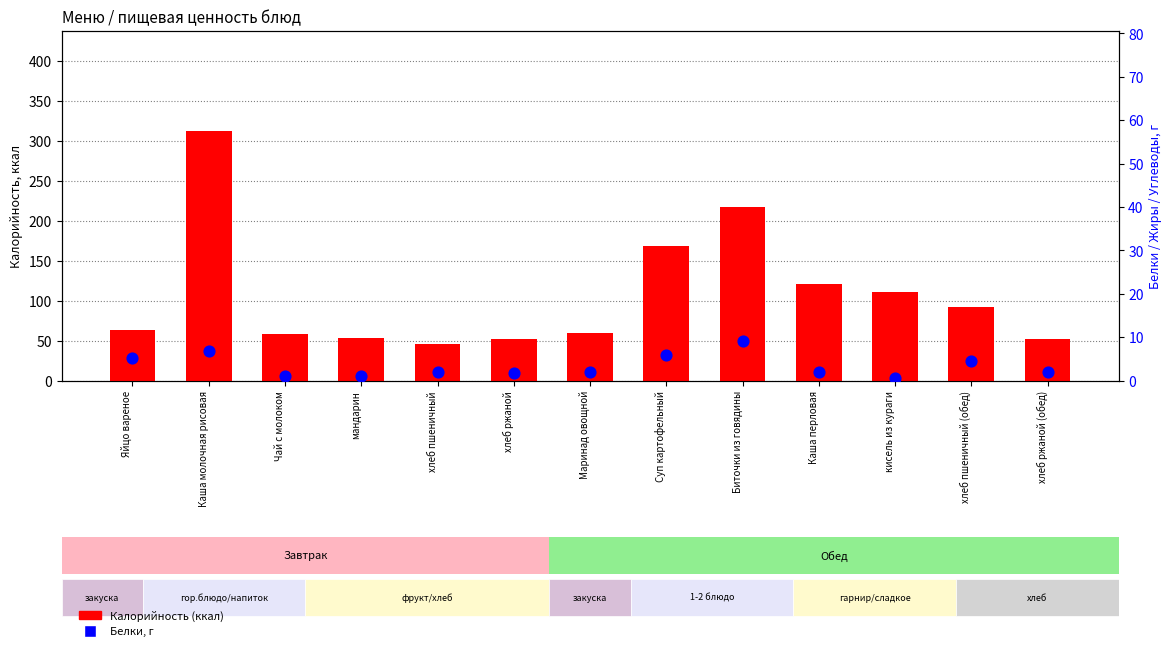

Which series has the largest Y range (max minus min)?

Калорийность (ккал)